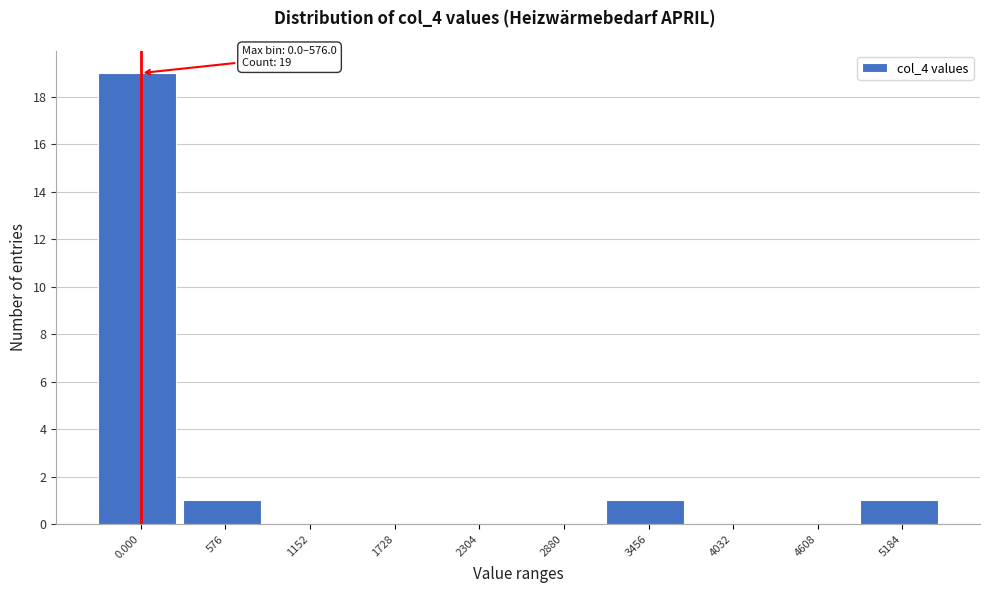

Reading left to right, extract all data points from this chart.

0.000=19	576=1	1152=0	1728=0	2304=0	2880=0	3456=1	4032=0	4608=0	5184=1